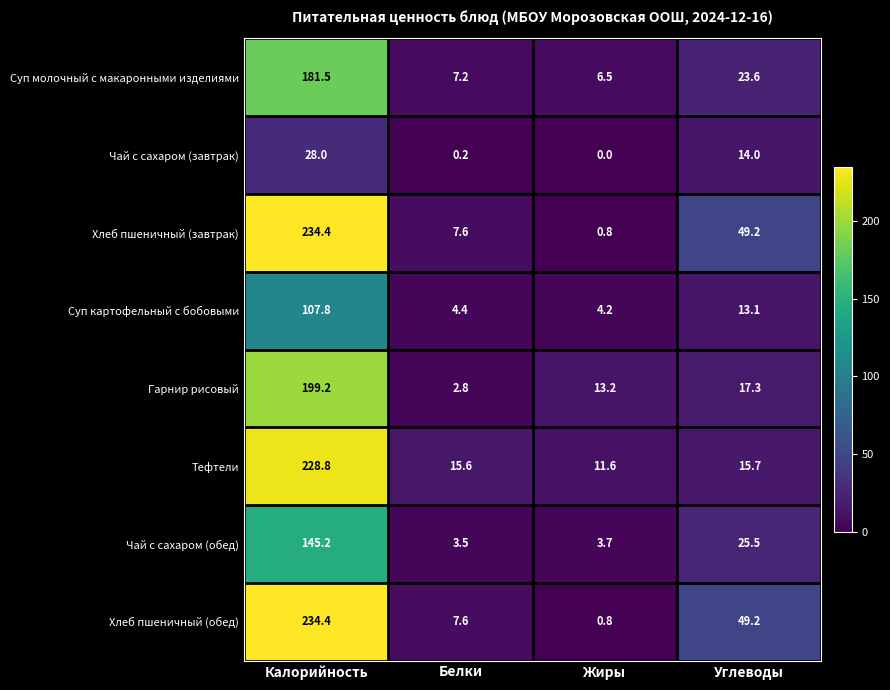

What is the sum of the Тефтели values at Жиры and Калорийность?

240.4